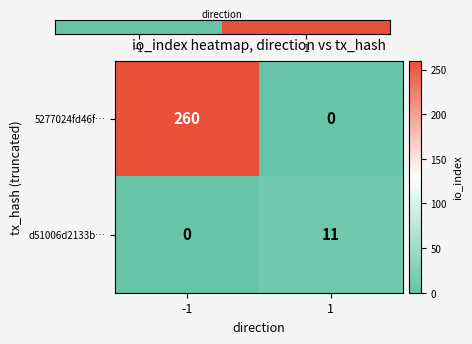

Which series changed the most between -1 and 1?

5277024fd46f…